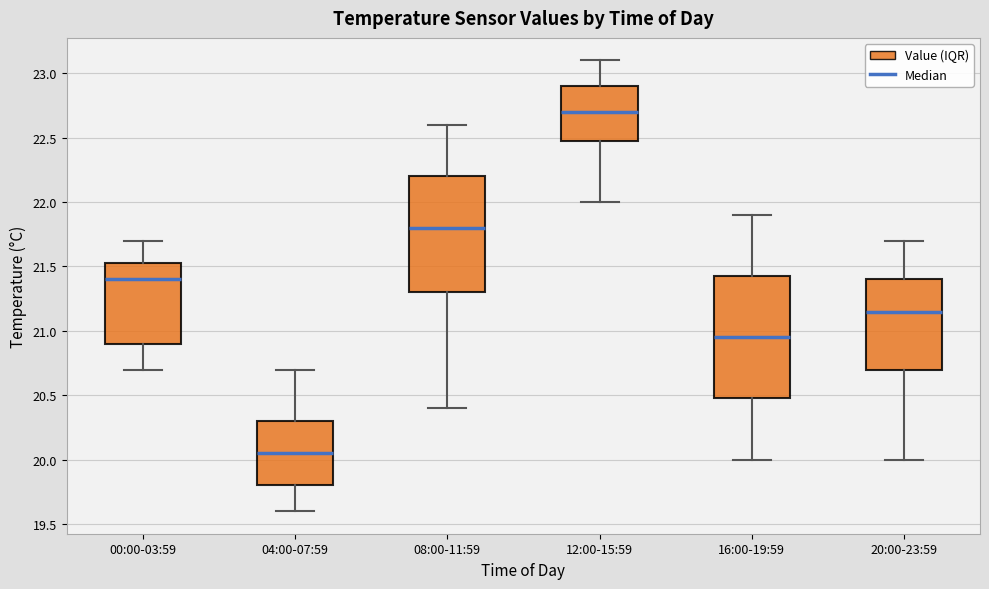

Which box has the highest median line?

12:00-15:59